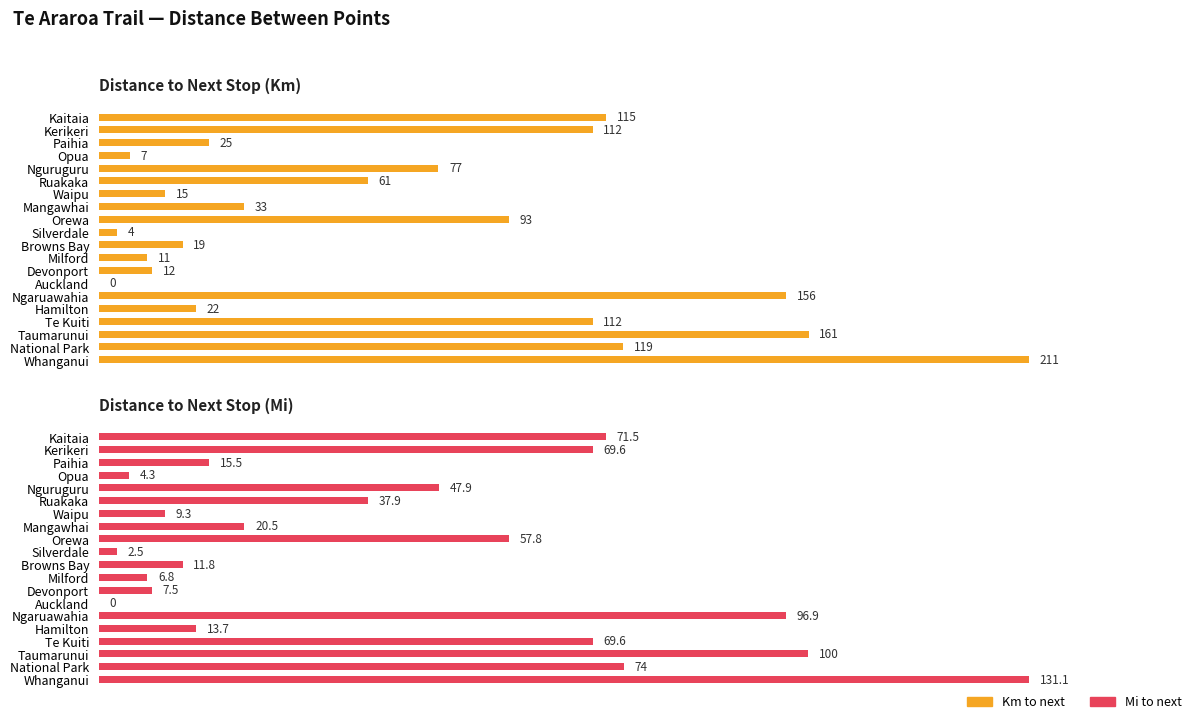

Between Te Kuiti and Auckland, which is larger?

Te Kuiti